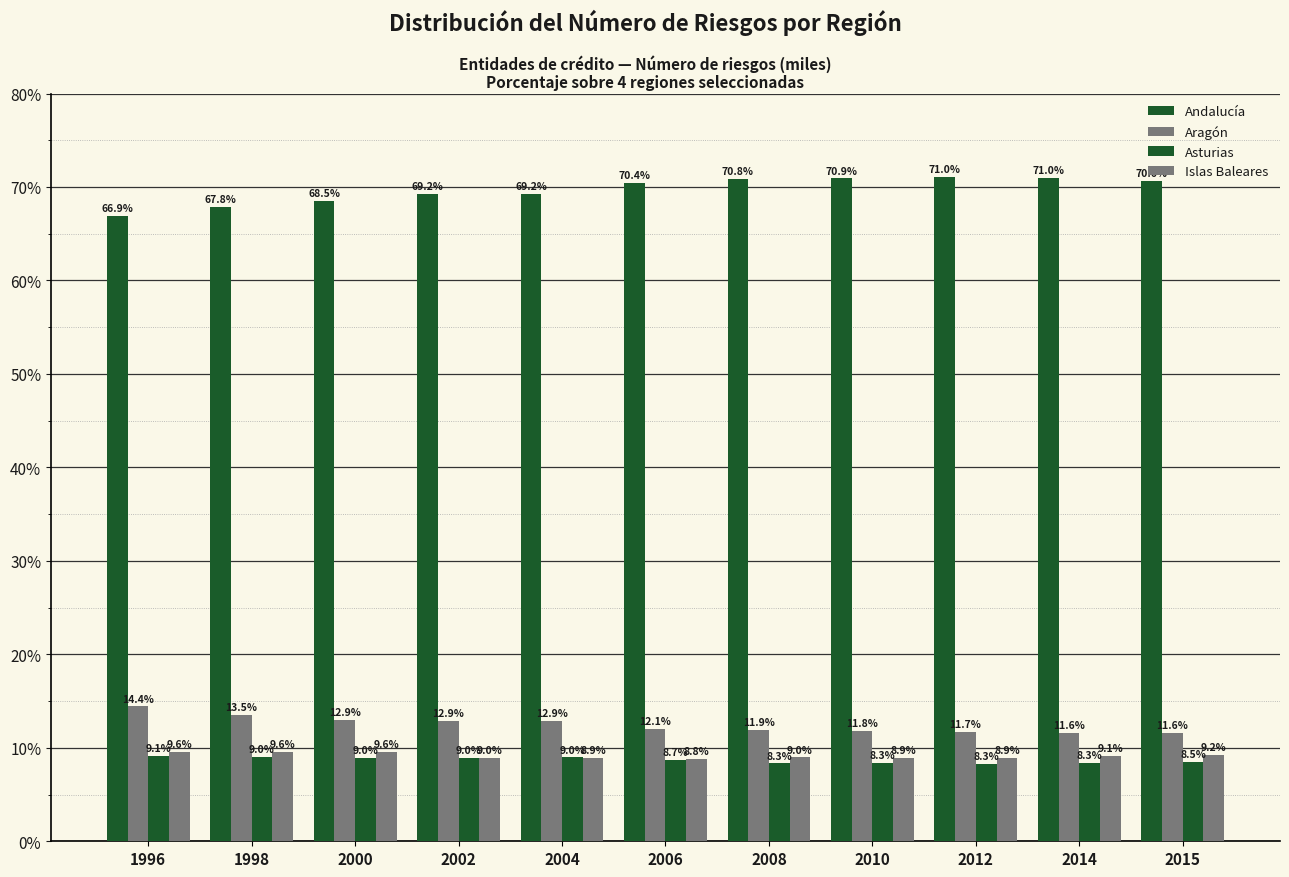

How many series are shown in this chart?

4